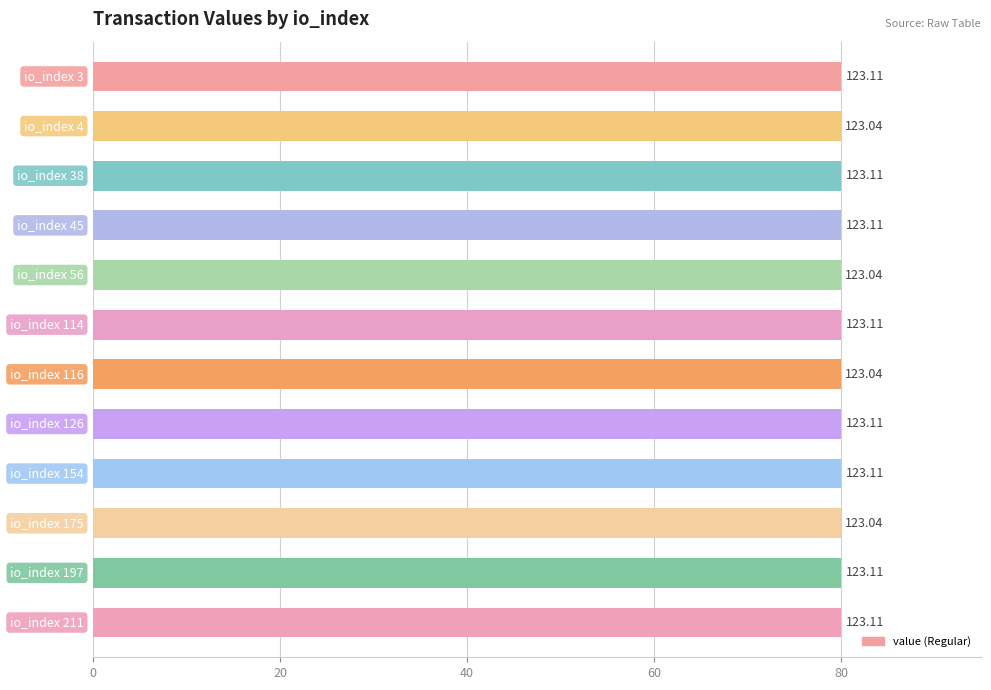

How many bars are there in total?

12